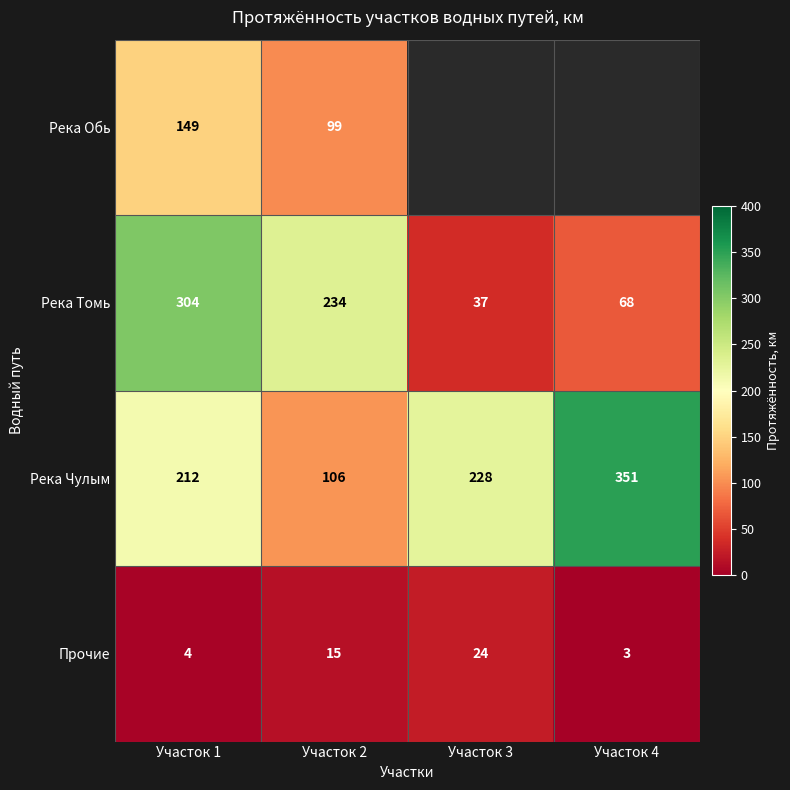

What is the spread (max minus min) of values at Участок 1?

300